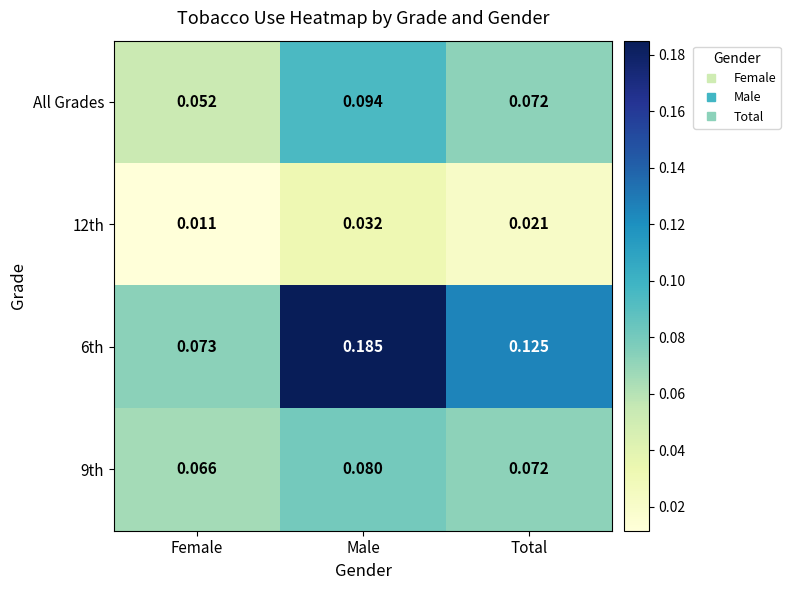

Is the value of 9th at Female greater than the value of All Grades at Male?

No